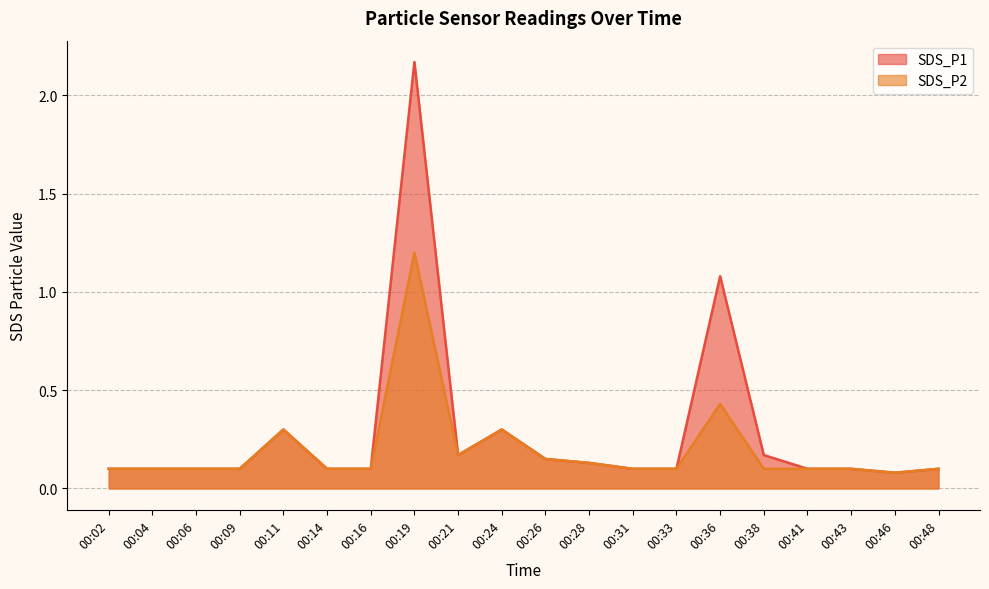

Rank the series at 00:33 from lowest to highest value.

SDS_P1, SDS_P2